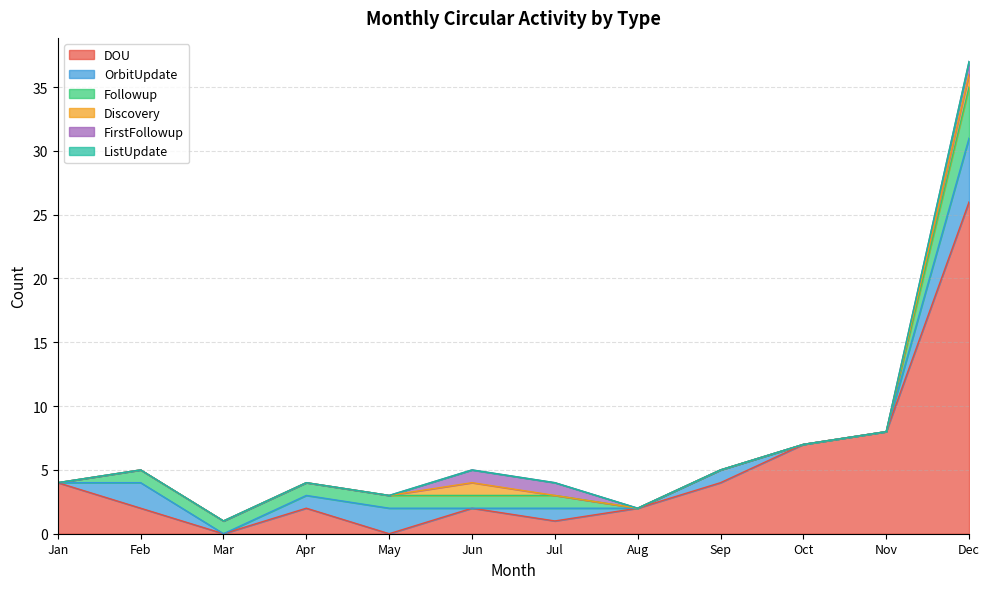

What is the difference between the highest and lowest values at Nov?

8